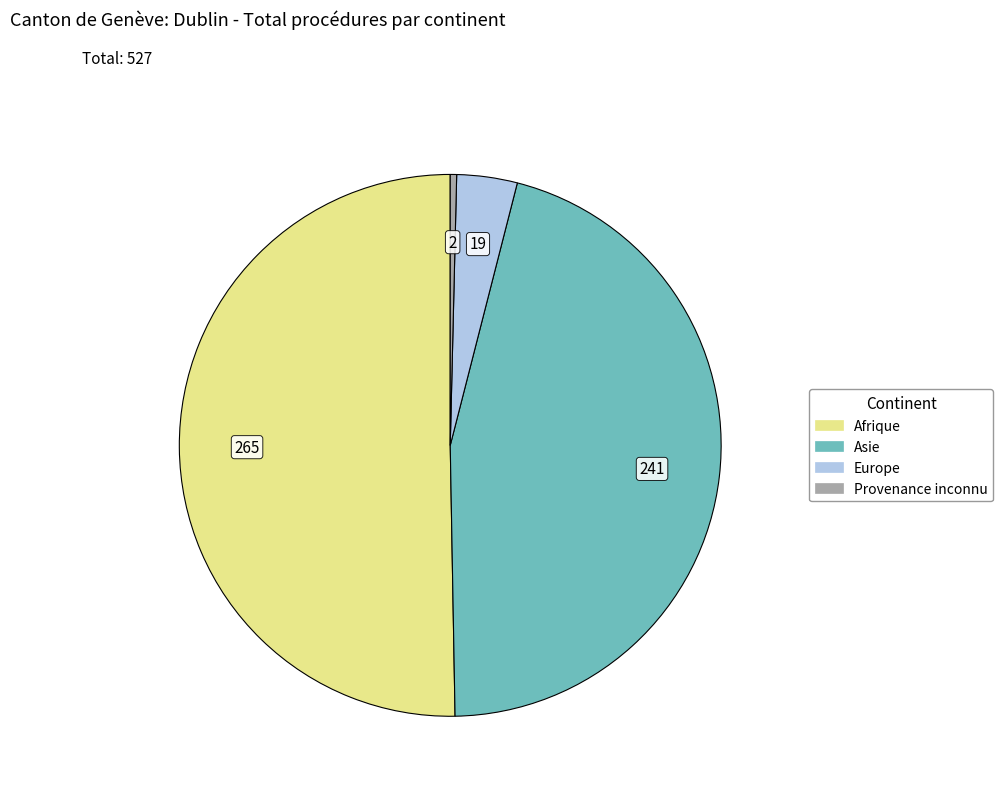

The Provenance inconnu slice represents 0% of the pie. True or false?

True